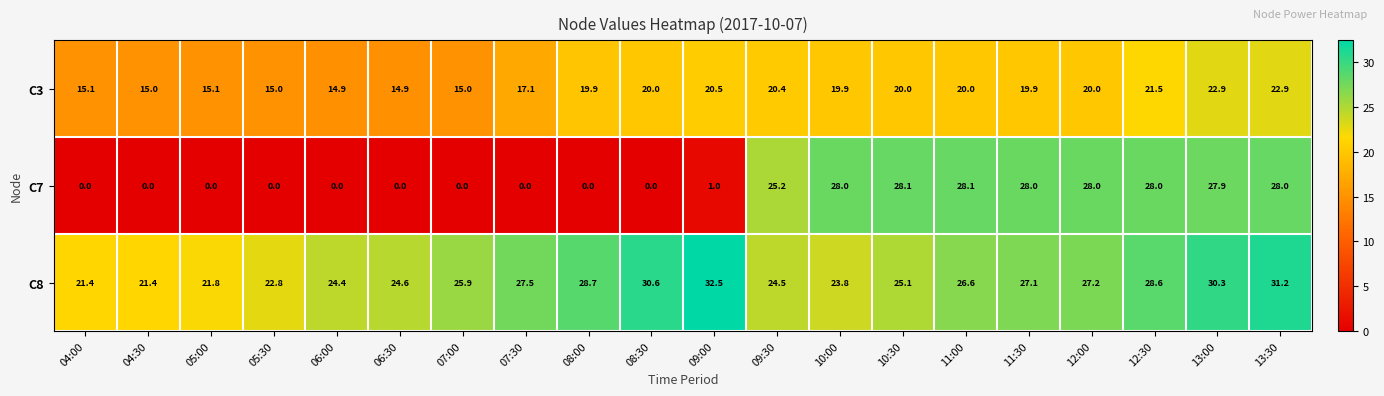

Between 06:00 and 09:00, which series saw the biggest shift?

C8